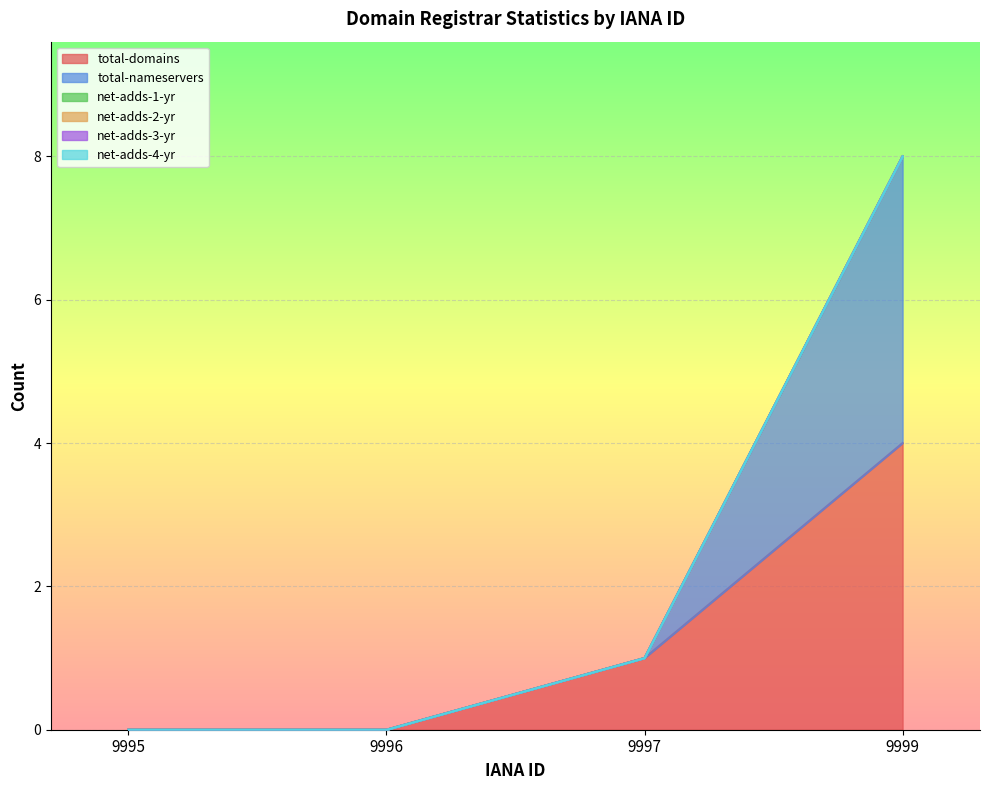

Does the chart display data point markers on the line(s)?

No